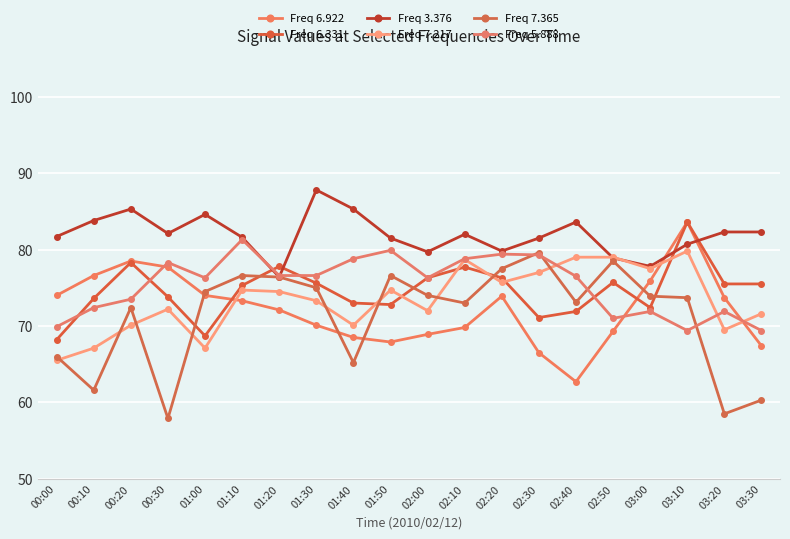

How many times do Freq 6.331 and Freq 3.376 cross each other?

4